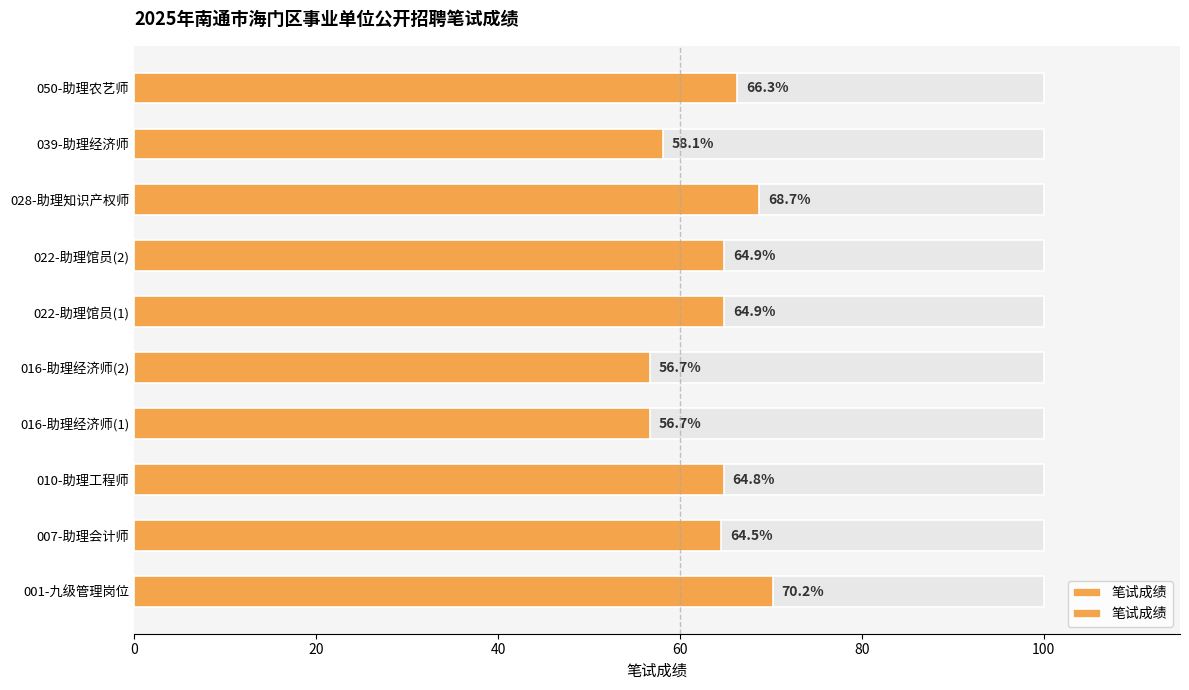

What is the difference between the values at 007-助理会计师 and 016-助理经济师(1)?

7.8